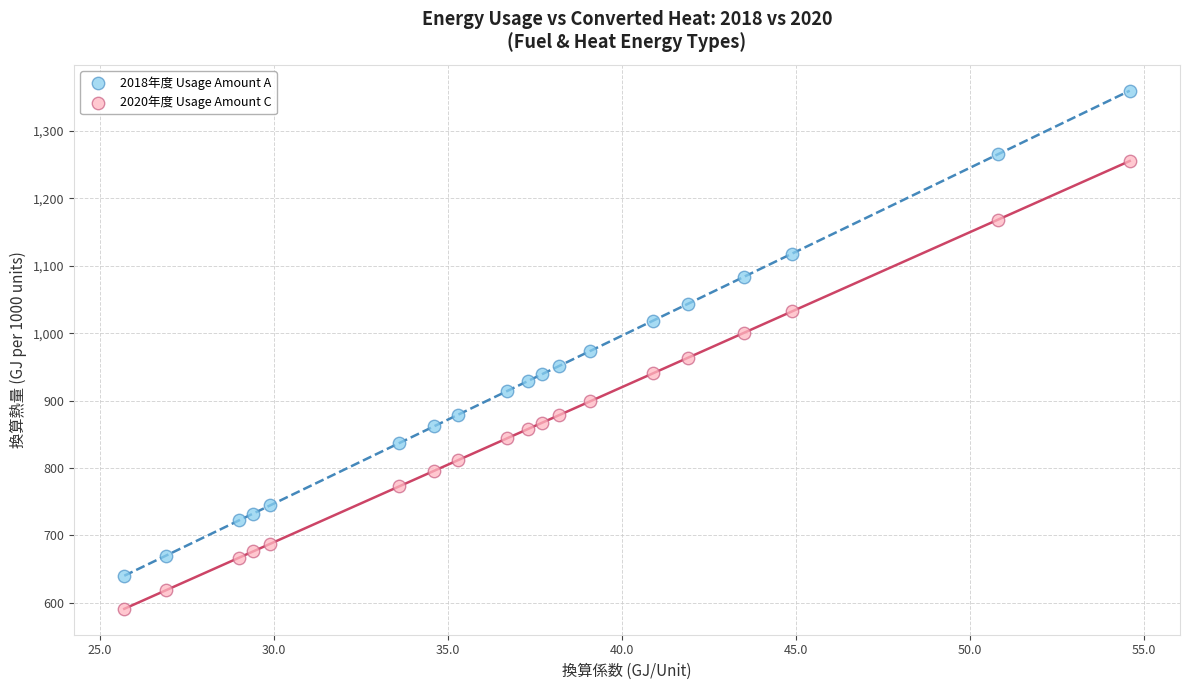

Across all data points, what is the range of X values (max minus min)?

28.9